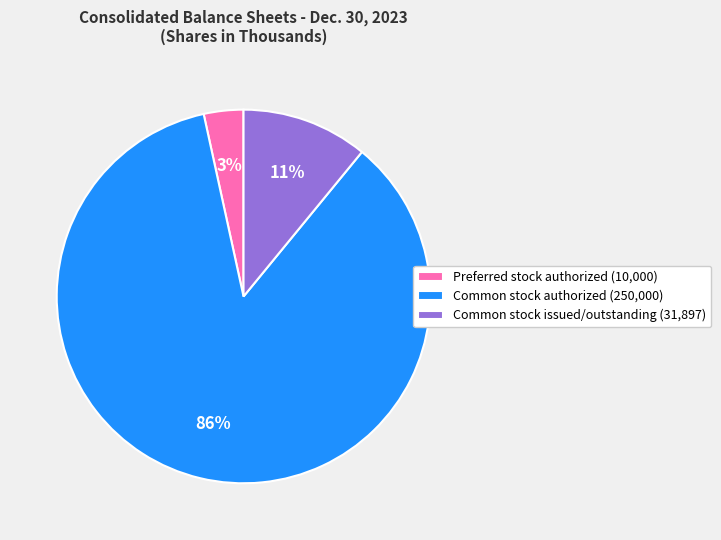

Is there any slice that represents more than half of the pie?

Yes